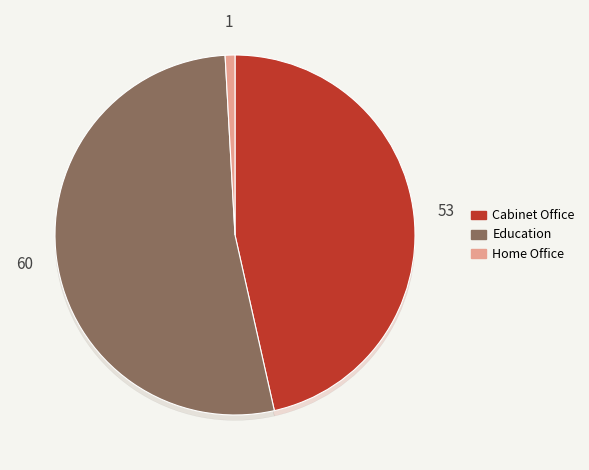

Approximately how many times larger is the value at Education compared to Cabinet Office?

1.1